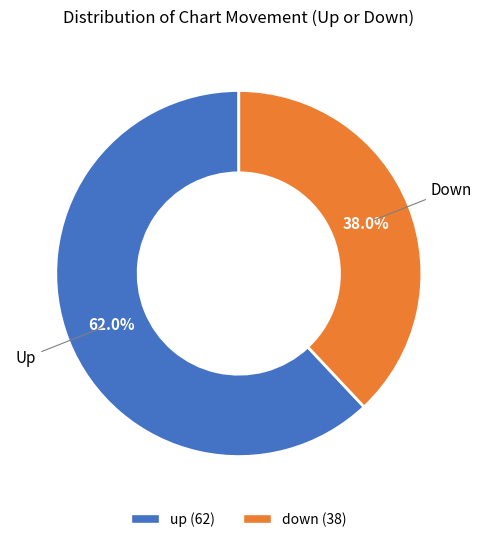

What percentage is the down slice, to the nearest percent?

38%